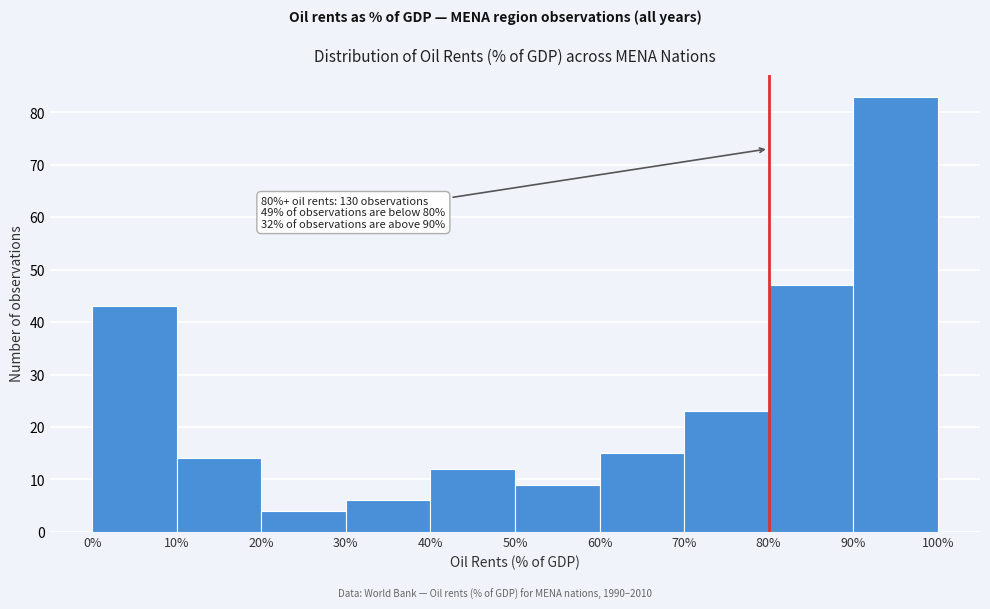

Which range on the x-axis has the tallest bar?

90% to 100%